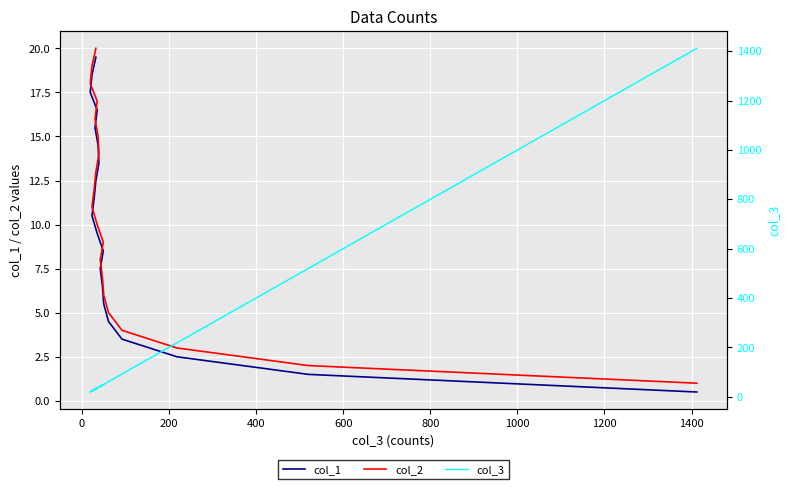

True or false: col_2 and col_1 cross at least once.

False